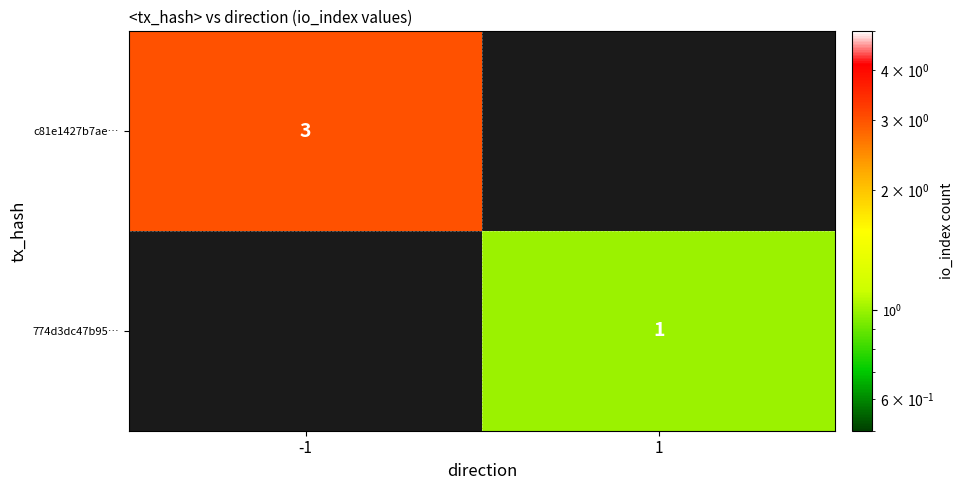

Is the value of 774d3dc47b95… at 1 greater than the value of c81e1427b7ae… at -1?

No